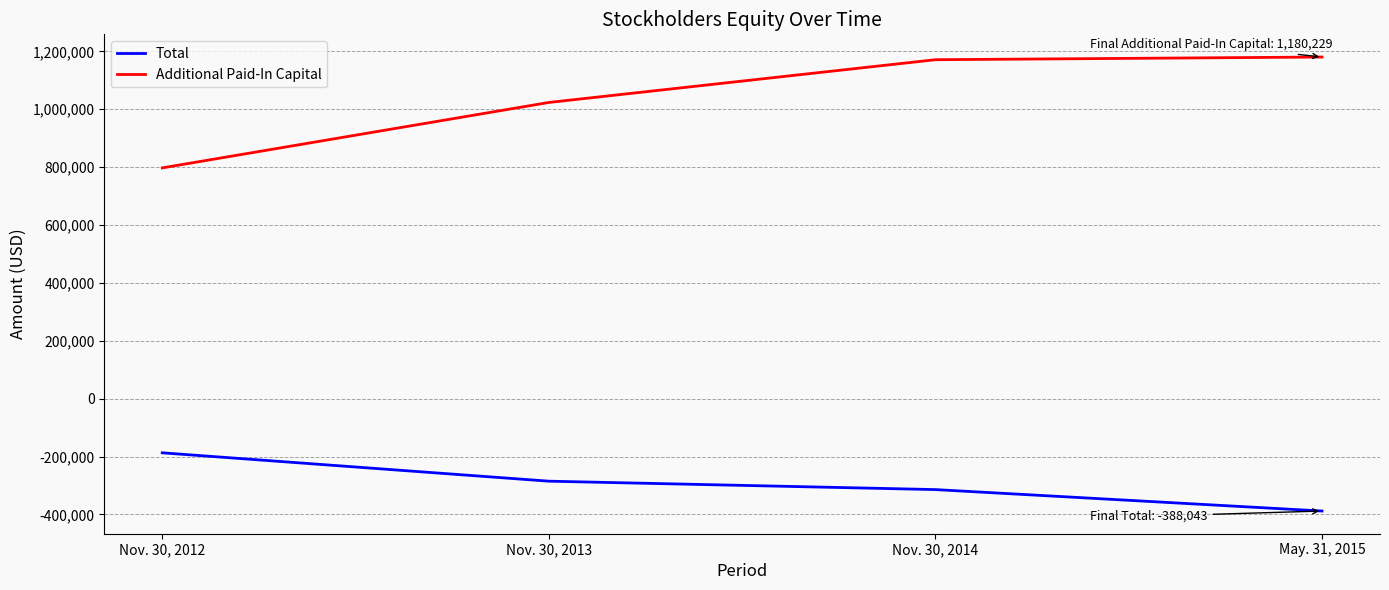

What is the difference between the highest and lowest values at Nov. 30, 2013?

1308258